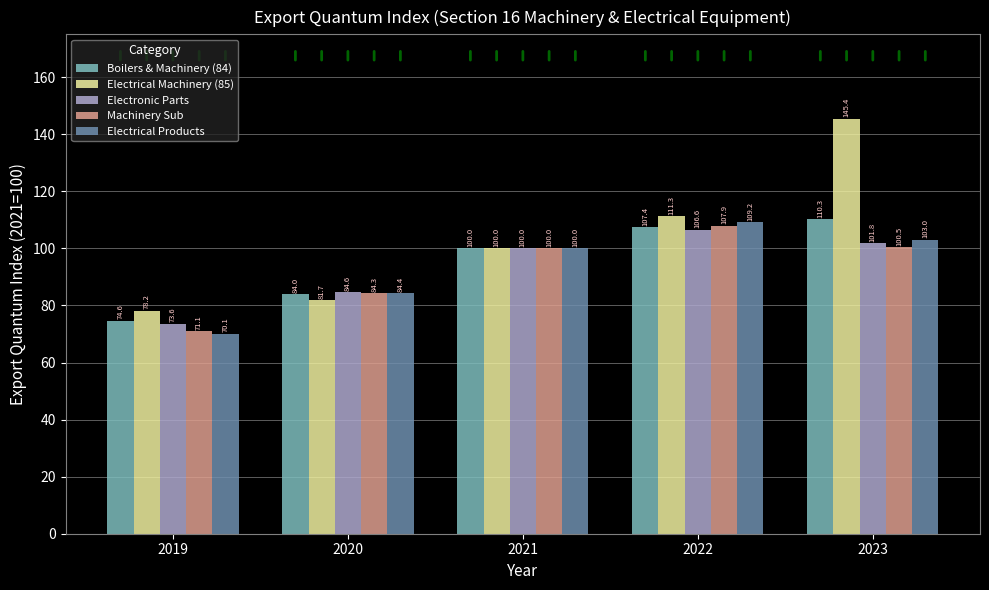

Between 2022 and 2023, which series saw the biggest shift?

Electrical Machinery (85)